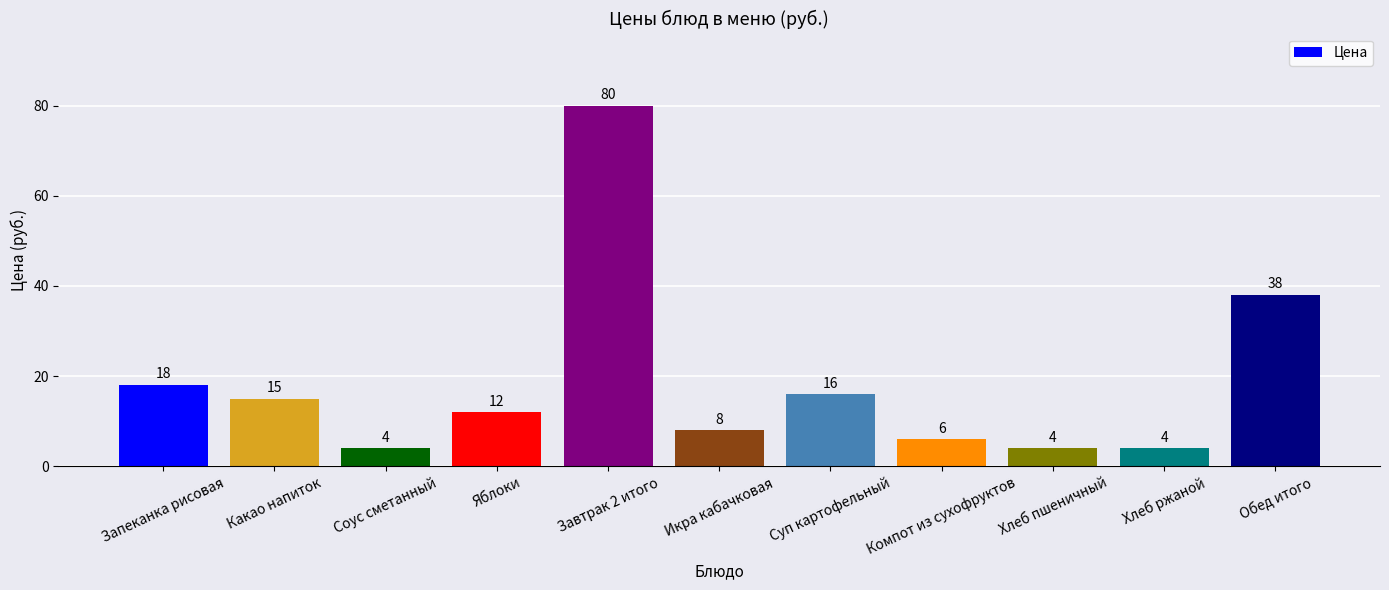

The chart shows a value of 31 at Запеканка рисовая. True or false?

False